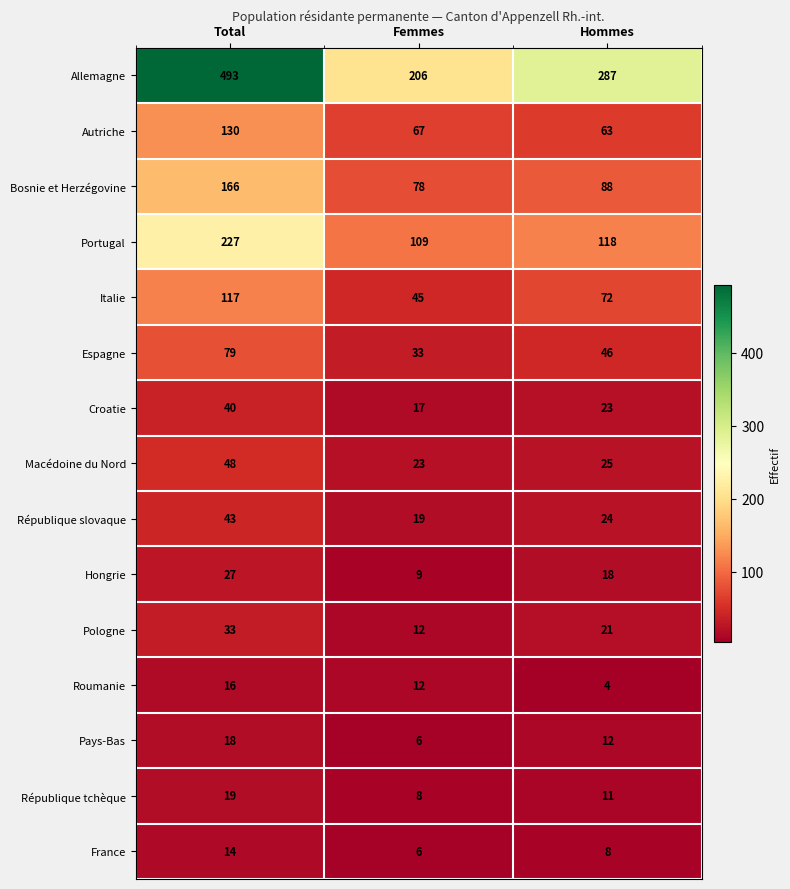

Which series changed the most between Total and Femmes?

Allemagne